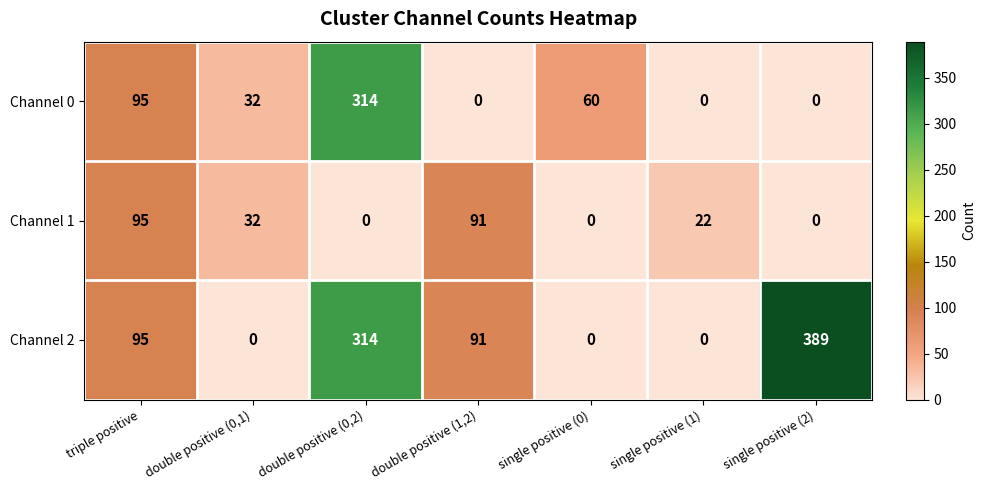

The value of Channel 1 at double positive (1,2) is 50. True or false?

False